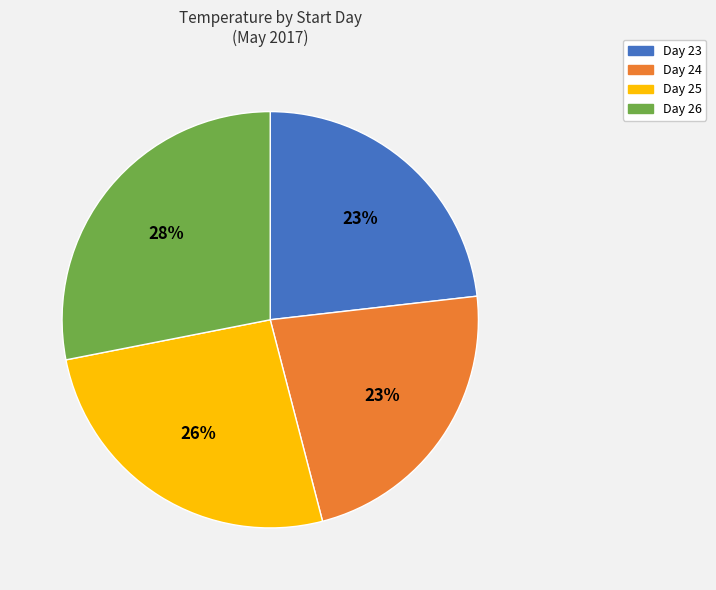

Does any single category account for the majority?

No